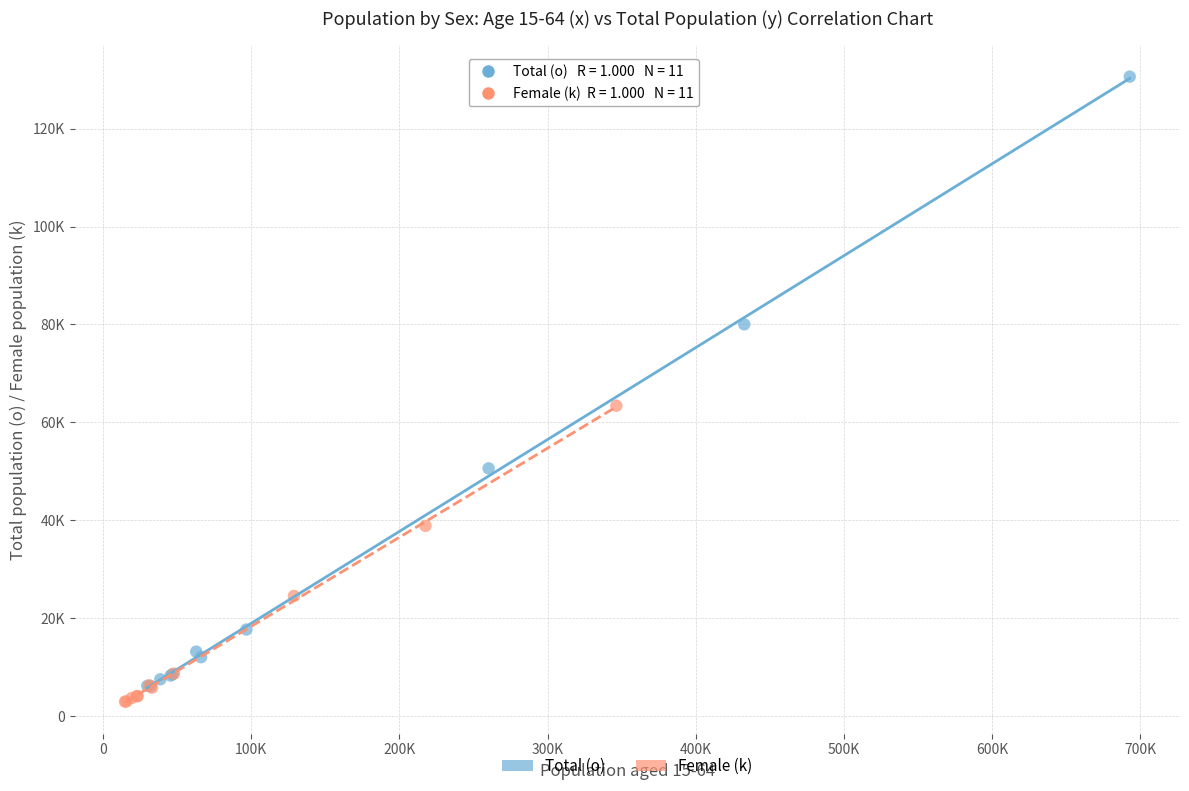

Which series contains the highest Y value?

Total (o)